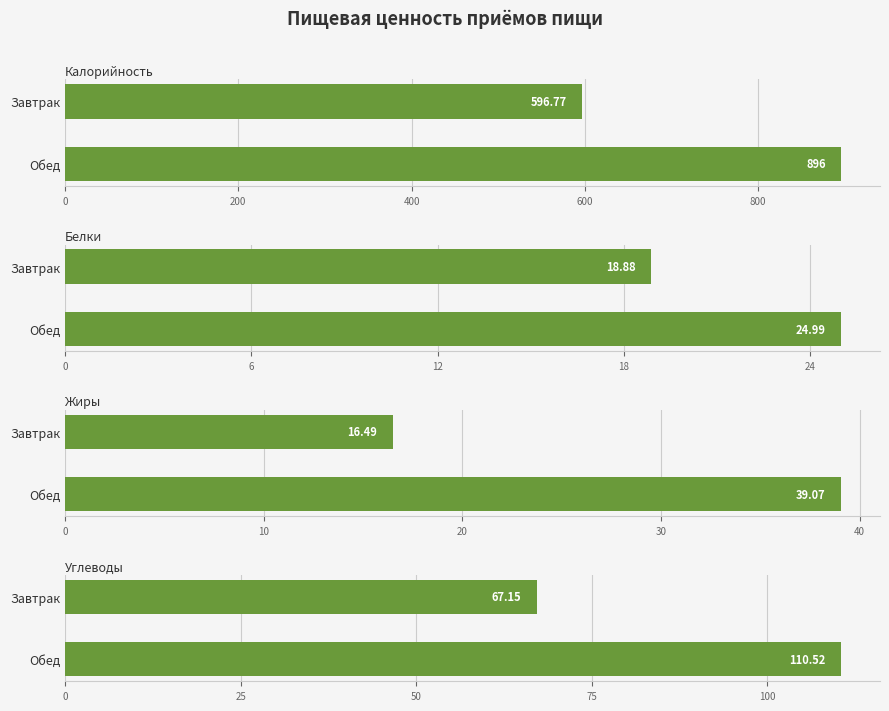

Between Обед and Завтрак, which is larger?

Обед